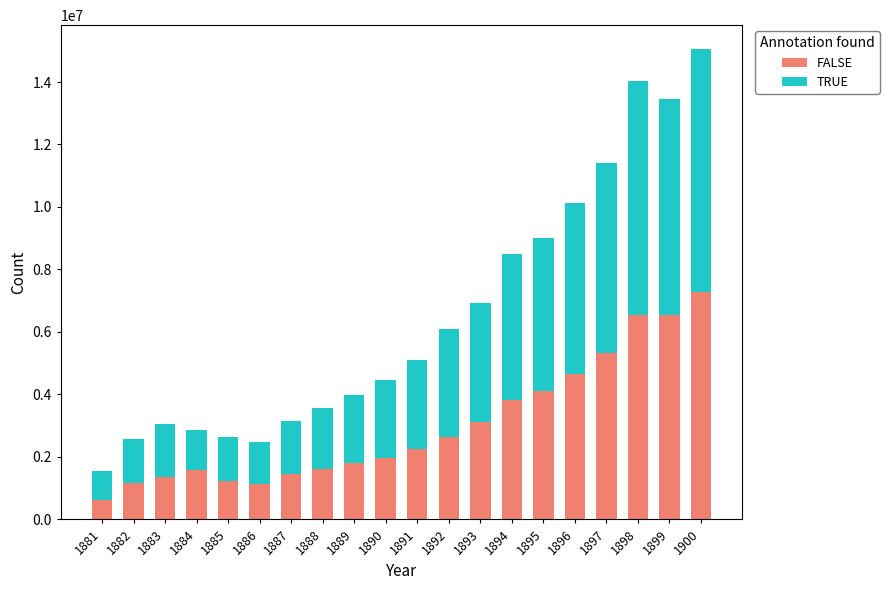

At which category is the sum across all series the highest?

1900